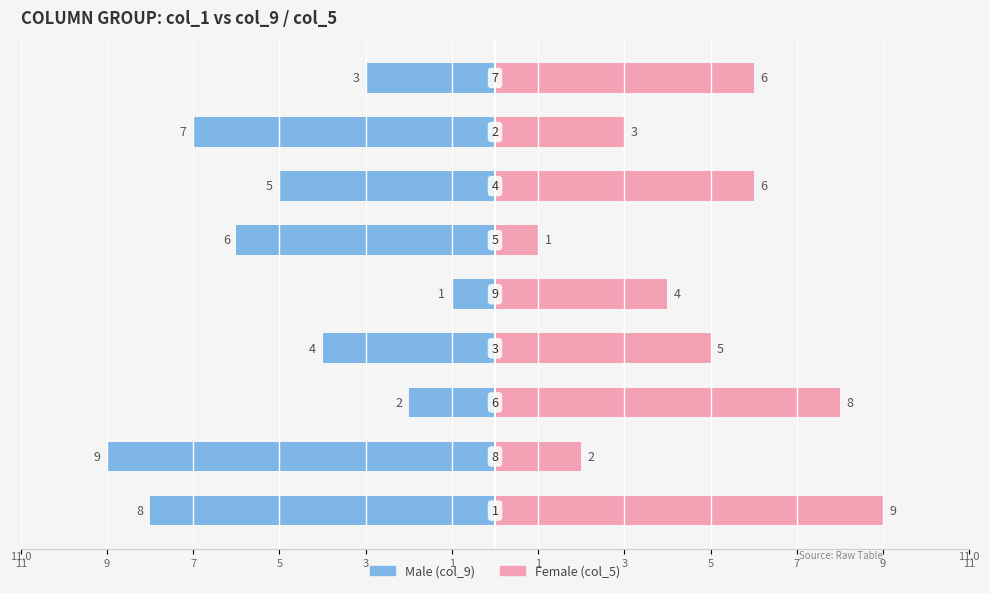

Reading left to right, transcribe all the data shown in this chart.

Male: 11=-8	9=-9	7=-2	5=-4	3=-1	1=-6	1=-5	3=-7	5=-3
Female: 11=9	9=2	7=8	5=5	3=4	1=1	1=6	3=3	5=6